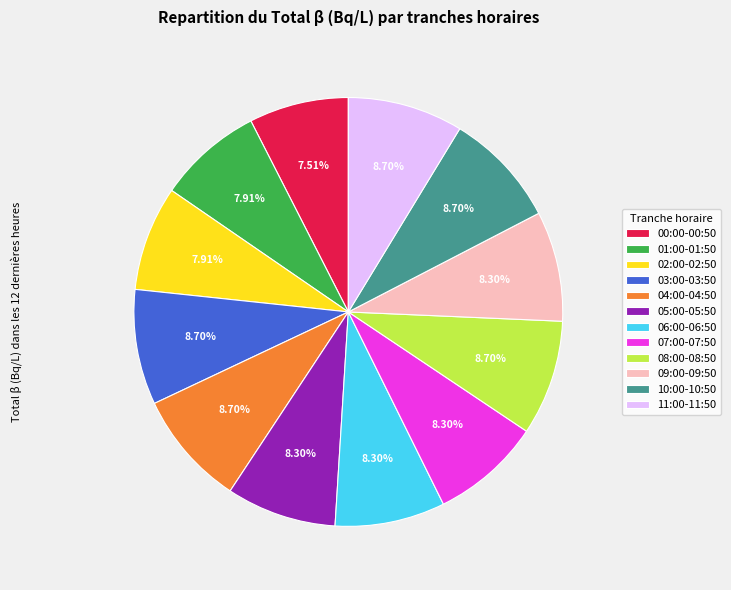

How many slices are in this pie chart?

12